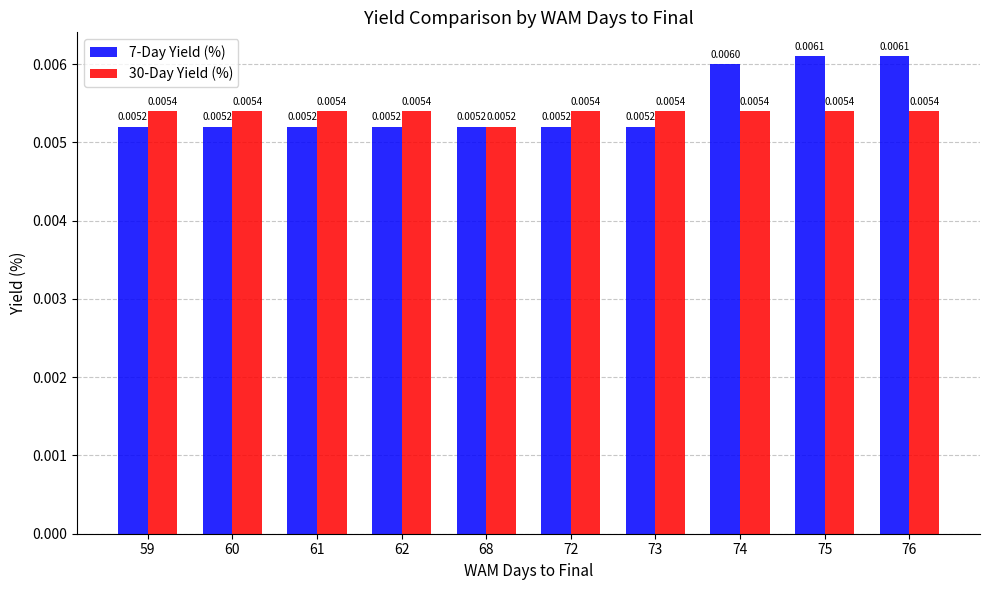

Are the bars grouped side by side (vs. stacked)?

Yes